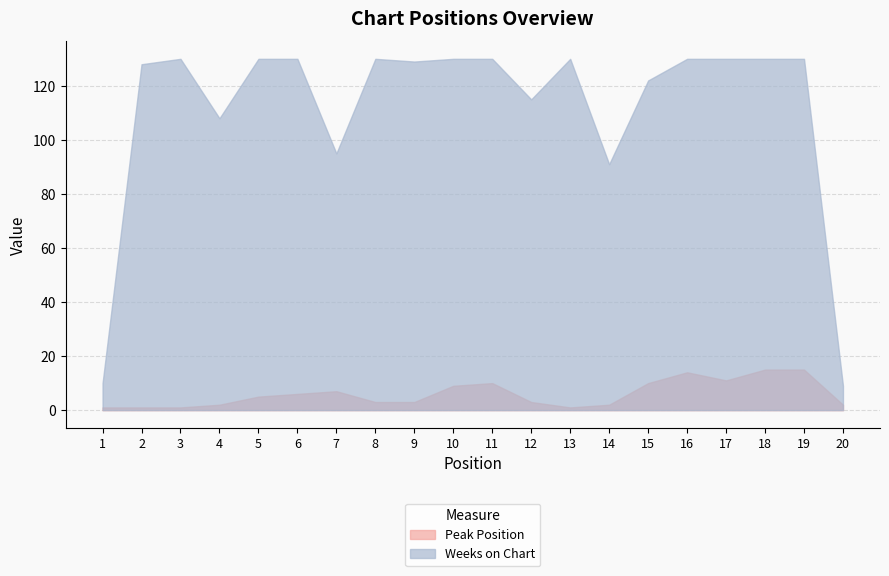

At 6, list the series in order from smallest to largest.

Peak Position, Weeks on Chart